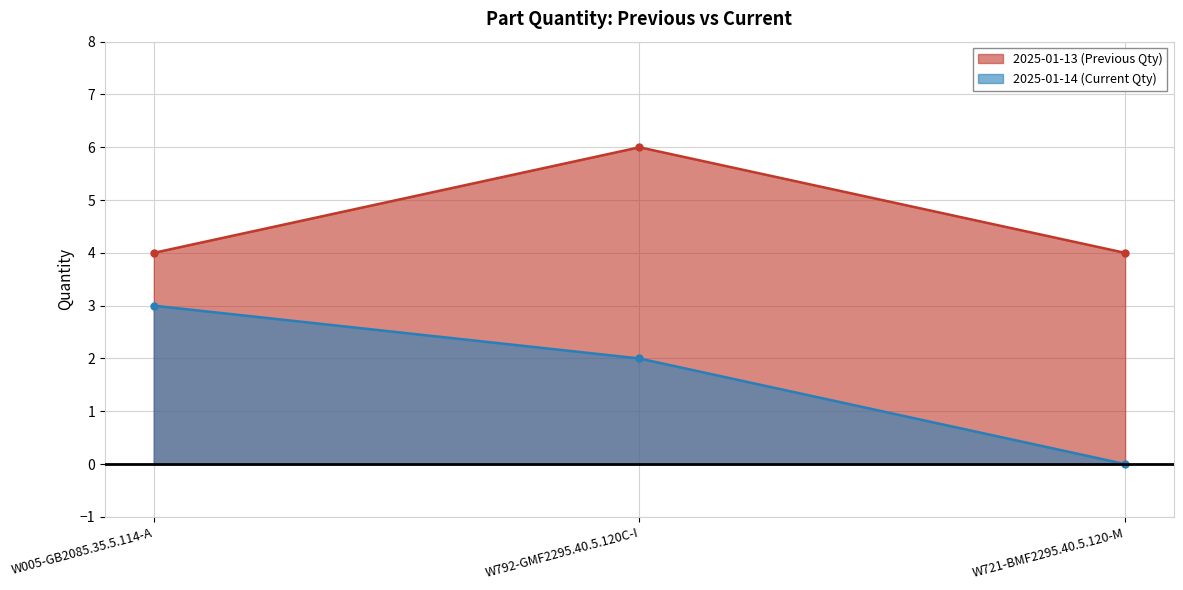

What is the label of the 1st point from the right?

W721-BMF2295.40.5.120-M